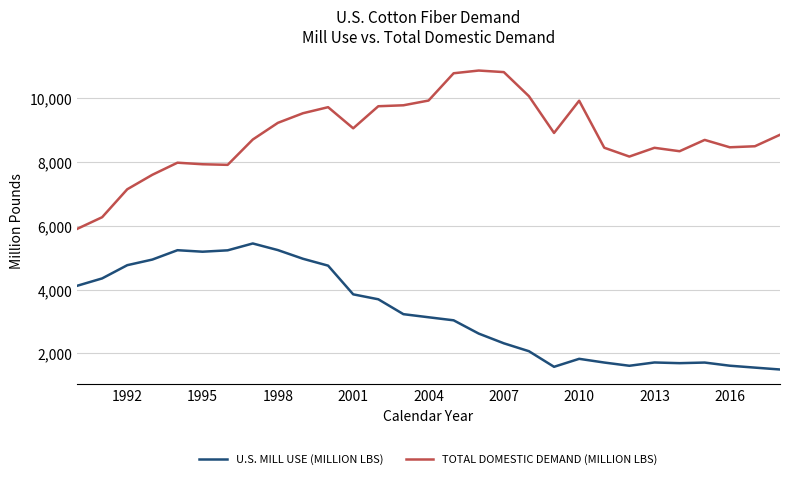

Which series has the largest range (max minus min)?

TOTAL DOMESTIC DEMAND (MILLION LBS)